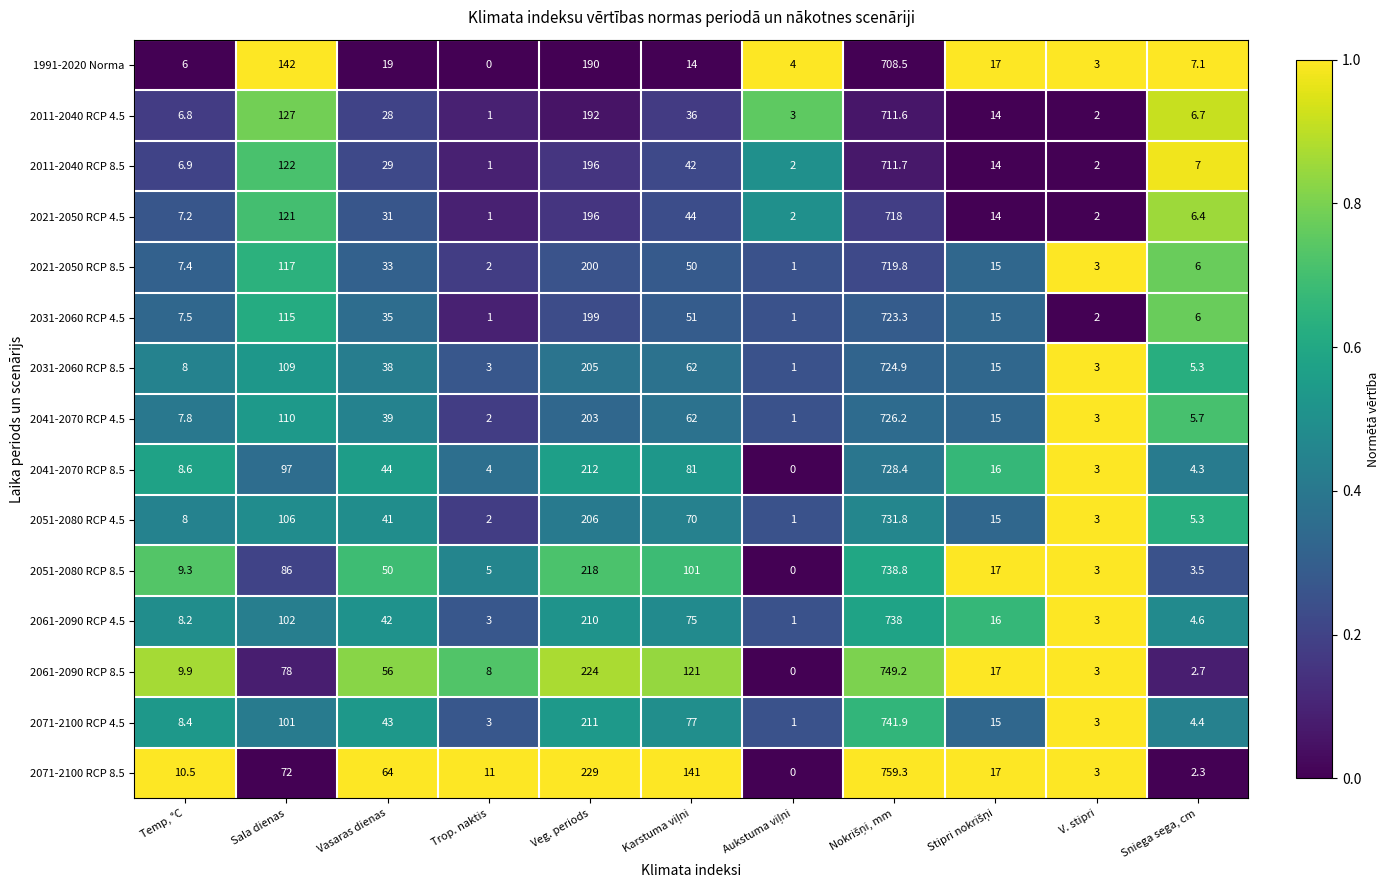

Rank the series by their maximum value, from lowest to highest.

1991-2020 Norma, 2011-2040 RCP 4.5, 2011-2040 RCP 8.5, 2021-2050 RCP 4.5, 2021-2050 RCP 8.5, 2031-2060 RCP 4.5, 2031-2060 RCP 8.5, 2041-2070 RCP 4.5, 2041-2070 RCP 8.5, 2051-2080 RCP 4.5, 2061-2090 RCP 4.5, 2051-2080 RCP 8.5, 2071-2100 RCP 4.5, 2061-2090 RCP 8.5, 2071-2100 RCP 8.5